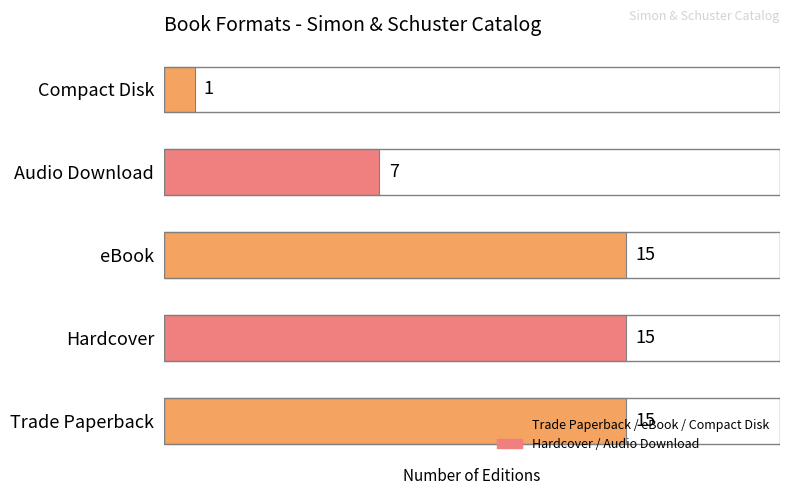

Is it true that the value at Compact Disk is 0?

False